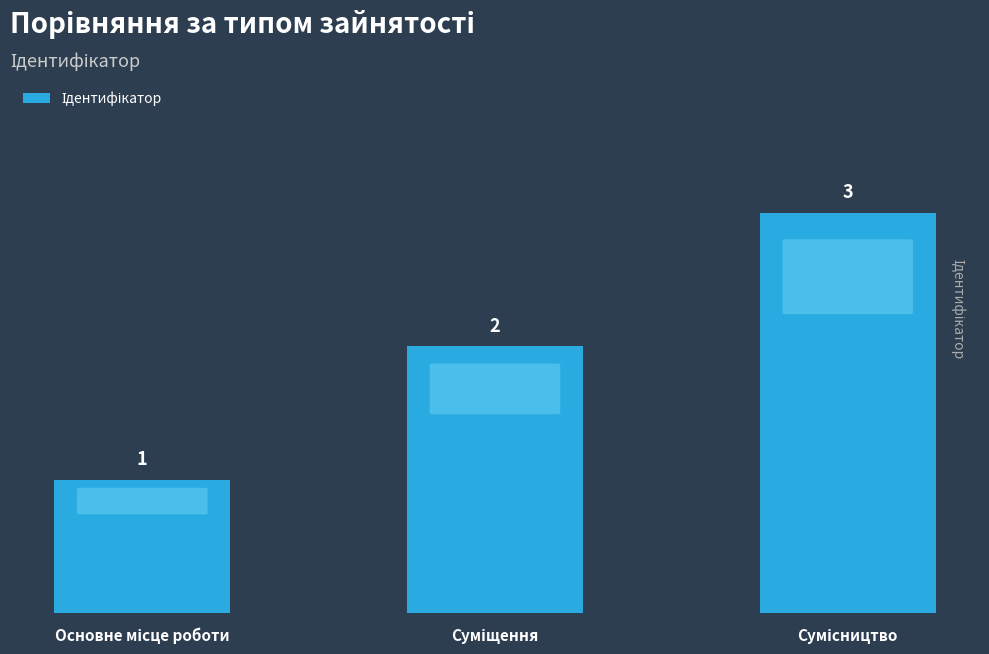

What is the maximum value shown in the chart?

3